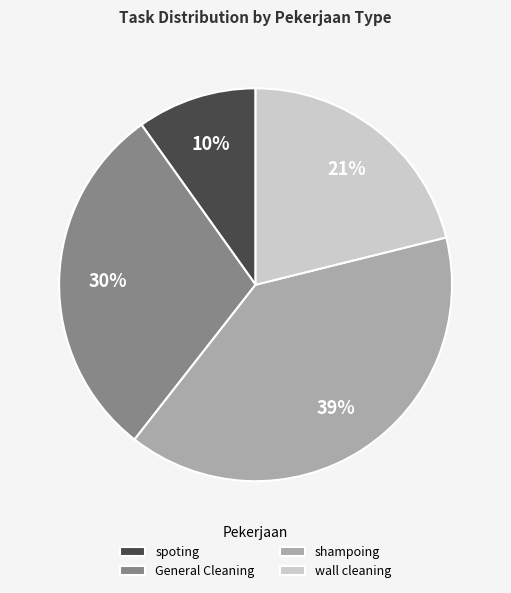

Is the sum of wall cleaning and shampoing greater than half?

Yes